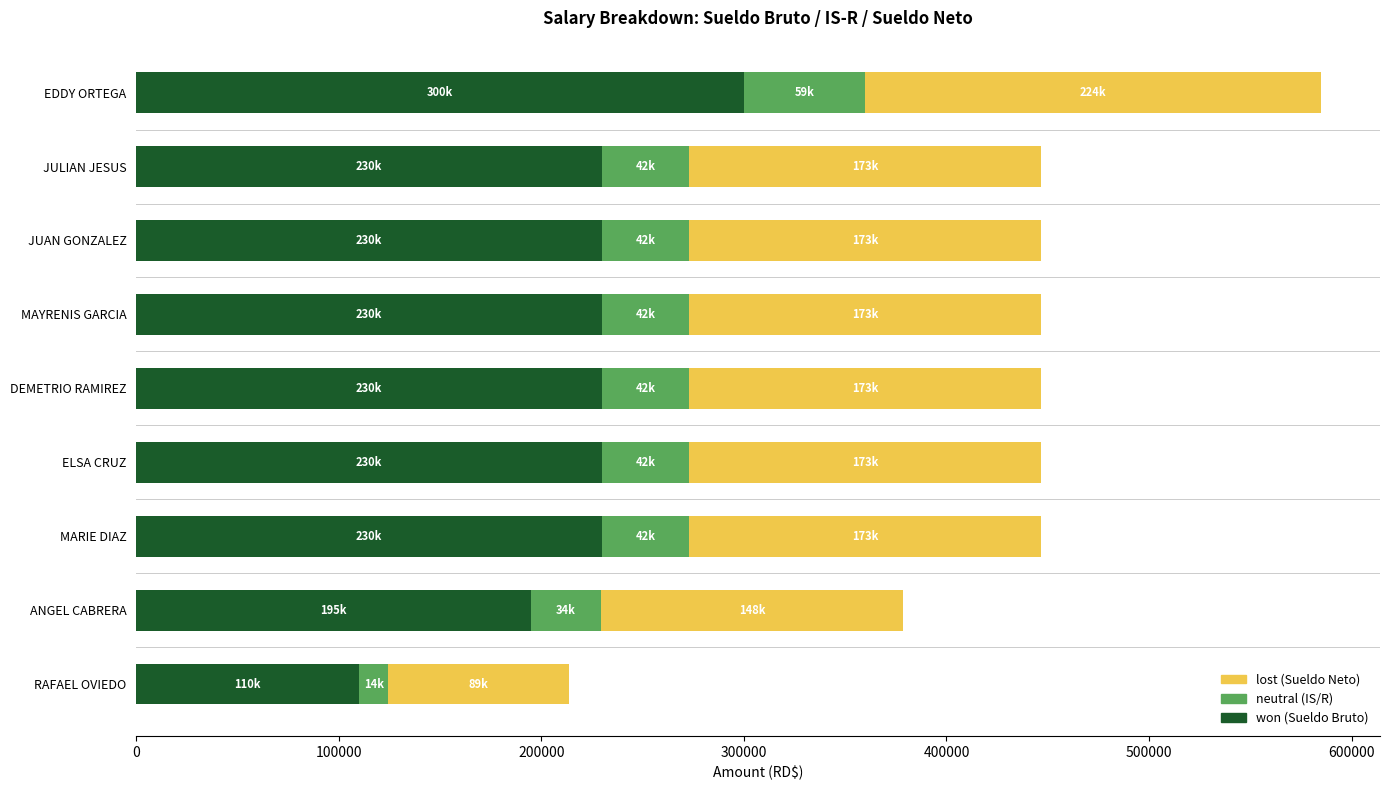

What is the total value across all series at RAFAEL OVIEDO?

213474.0